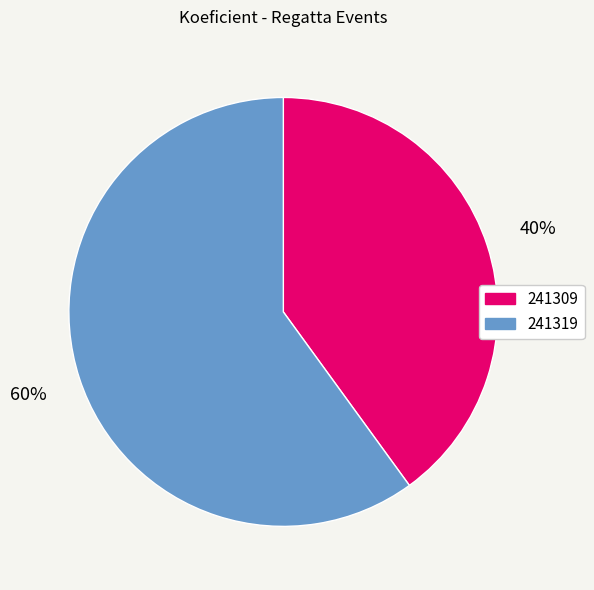

Does 241319 account for over 50% of the chart?

Yes